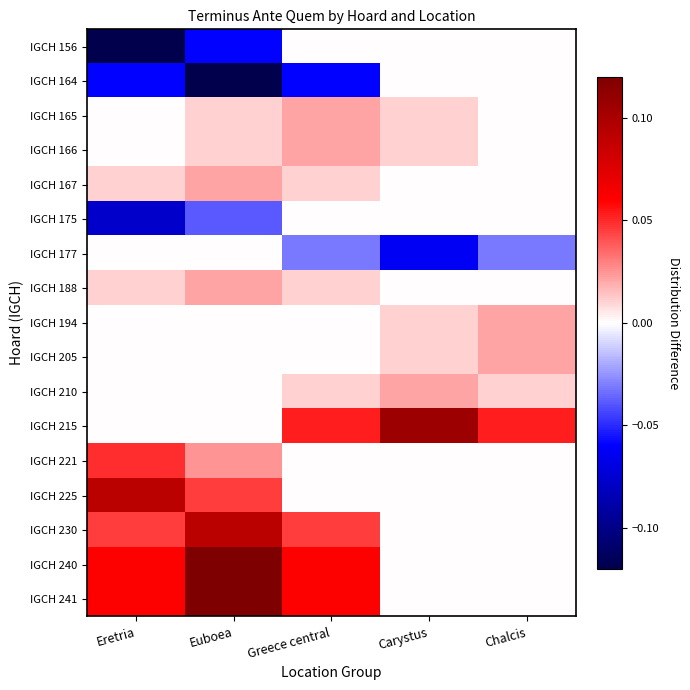

Rank the series by their maximum value, from highest to lowest.

IGCH 240, IGCH 241, IGCH 215, IGCH 225, IGCH 230, IGCH 221, IGCH 165, IGCH 166, IGCH 167, IGCH 188, IGCH 194, IGCH 205, IGCH 210, IGCH 156, IGCH 164, IGCH 175, IGCH 177